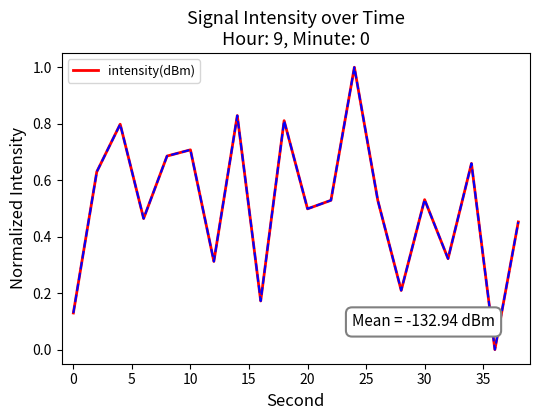

What is the greatest value displayed?

1.0